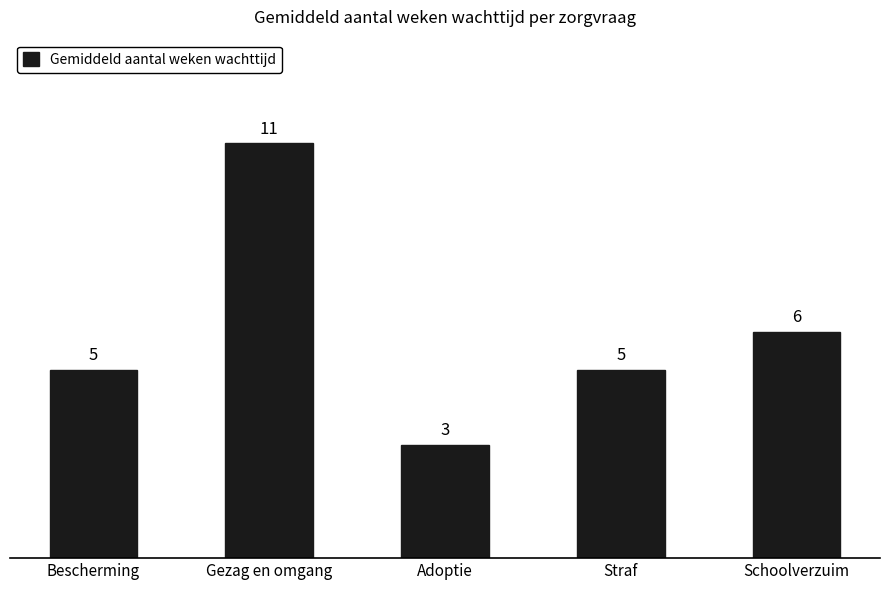

Reading left to right, what are all the values shown in this chart?

Bescherming=5	Gezag en omgang=11	Adoptie=3	Straf=5	Schoolverzuim=6